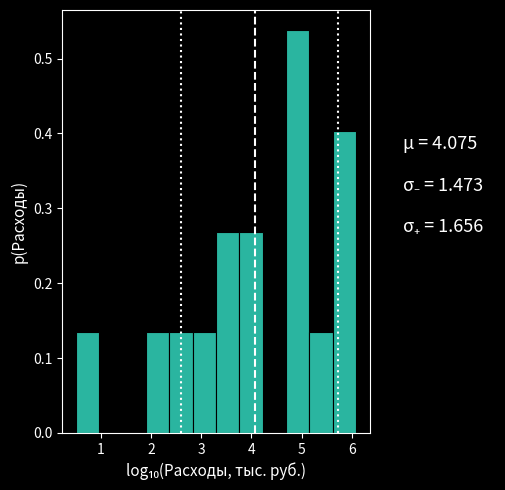

Reading left to right, list every bar in this chart as the range it spans on the x-axis followed by its height. Neither the bar edges nor the heights are printed on the chart, so give them approximately, as read against the axes.

0.5 to 1.0: 0.13
1.0 to 1.4: 0
1.4 to 1.9: 0
1.9 to 2.4: 0.13
2.4 to 2.8: 0.13
2.8 to 3.3: 0.13
3.3 to 3.8: 0.27
3.8 to 4.2: 0.27
4.2 to 4.7: 0
4.7 to 5.2: 0.54
5.2 to 5.6: 0.13
5.6 to 6.1: 0.40